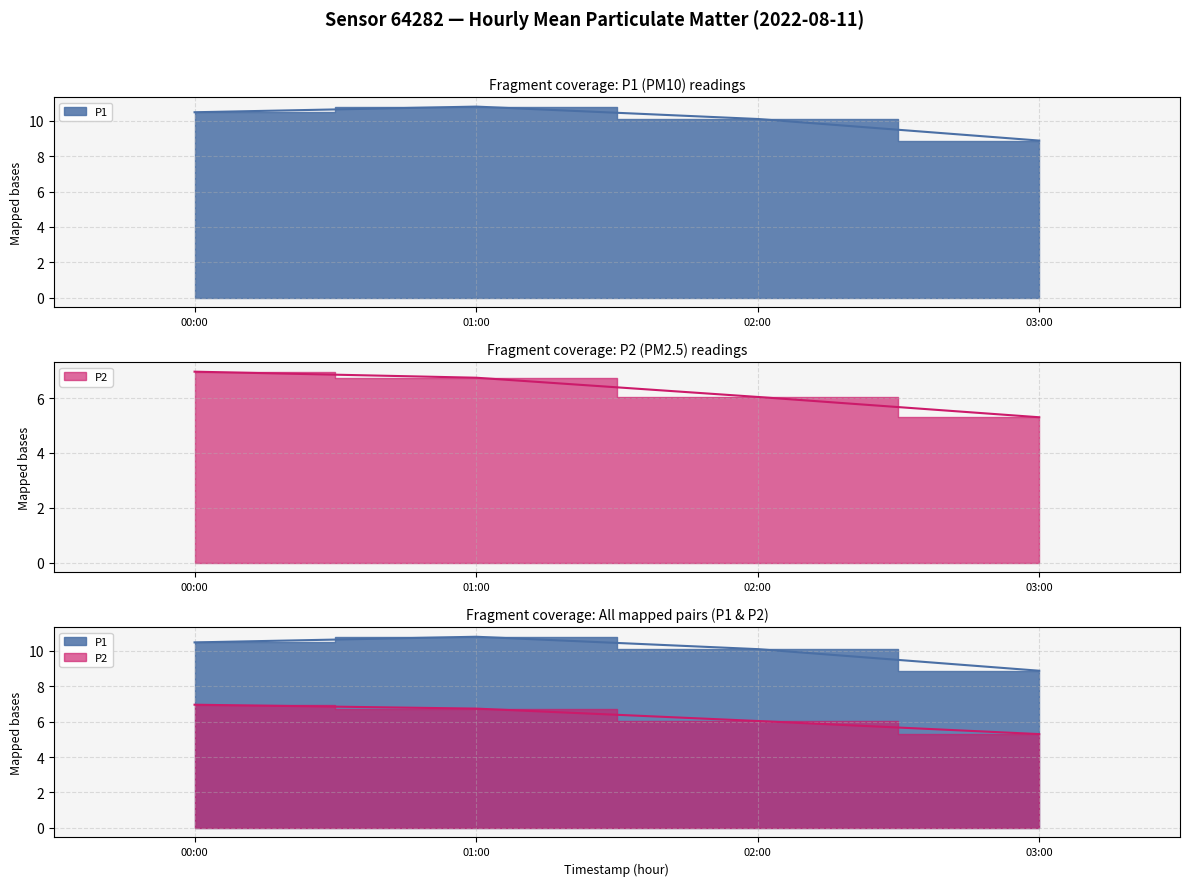

Is it true that P1 equals 9.7 at 06:00?

False